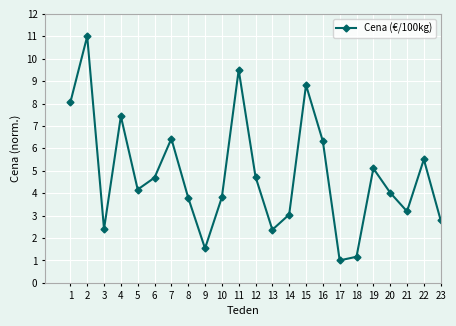

What is the sum of all values?

110.9